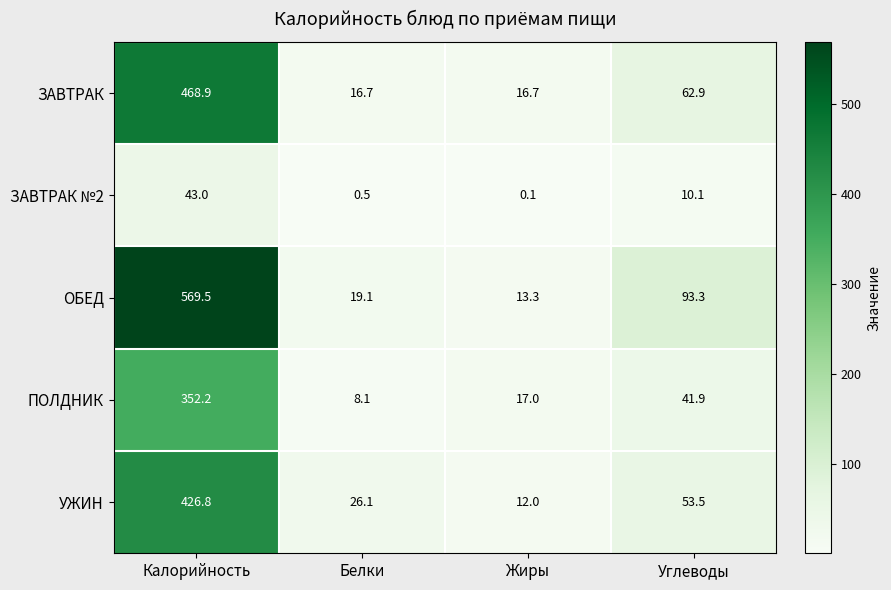

What is the maximum value shown in the chart?

569.5